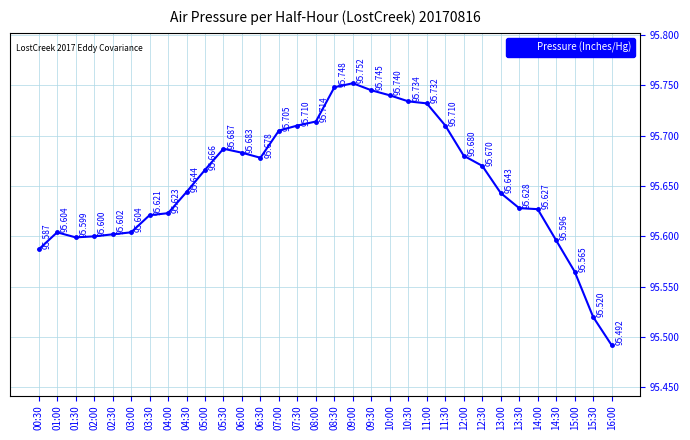

List the labels in order of value, smallest first.

16:00, 15:30, 15:00, 00:30, 14:30, 01:30, 02:00, 02:30, 01:00, 03:00, 03:30, 04:00, 14:00, 13:30, 13:00, 04:30, 05:00, 12:30, 06:30, 12:00, 06:00, 05:30, 07:00, 07:30, 11:30, 08:00, 11:00, 10:30, 10:00, 09:30, 08:30, 09:00